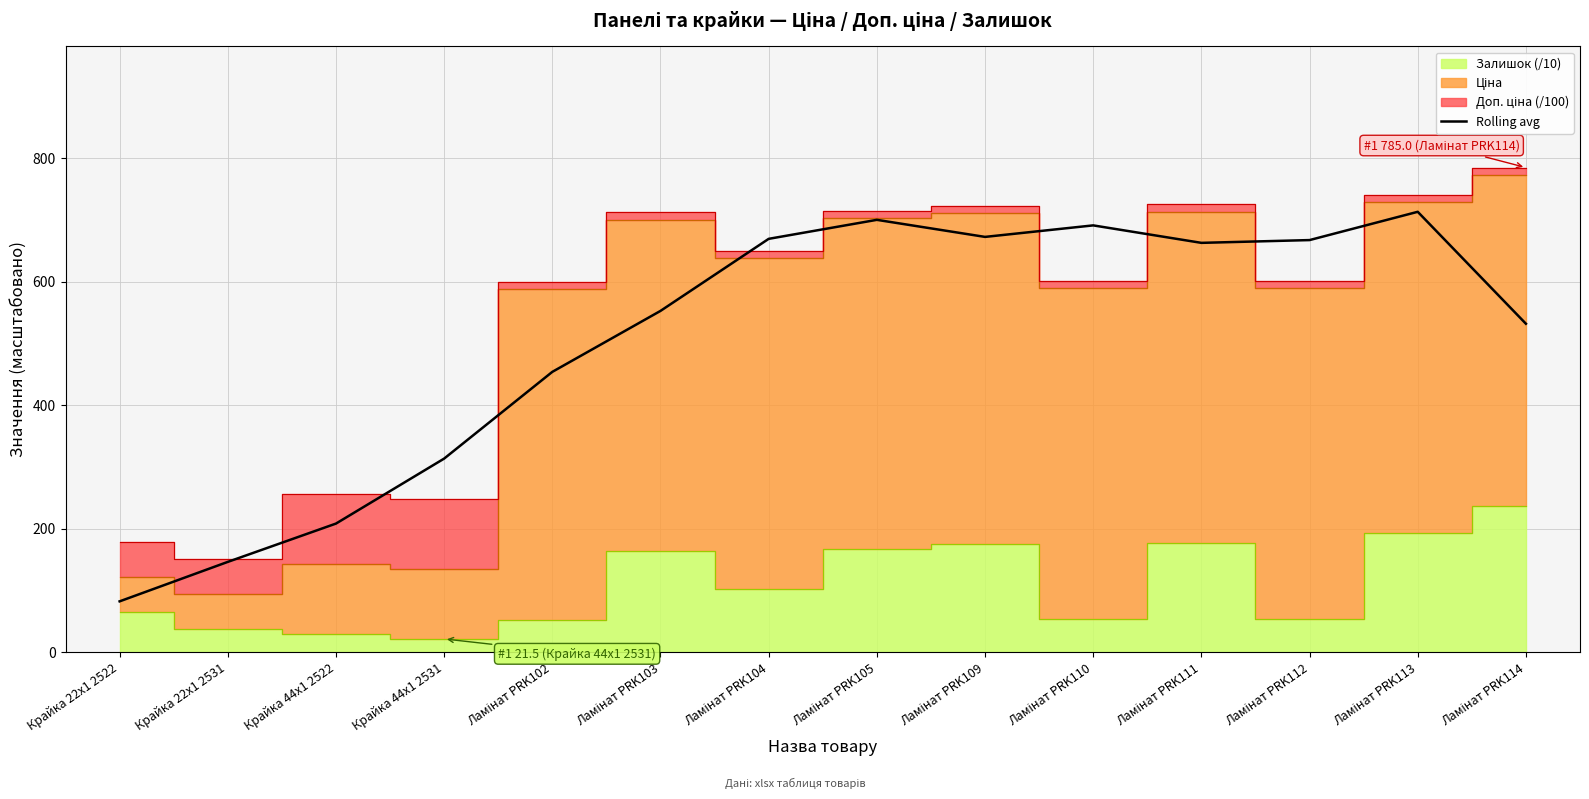

Rank the categories by value from highest to lowest.

Ламінат PRK113, Ламінат PRK105, Ламінат PRK110, Ламінат PRK109, Ламінат PRK104, Ламінат PRK112, Ламінат PRK111, Ламінат PRK103, Ламінат PRK114, Ламінат PRK102, Крайка 44x1 2531, Крайка 44x1 2522, Крайка 22x1 2531, Крайка 22x1 2522